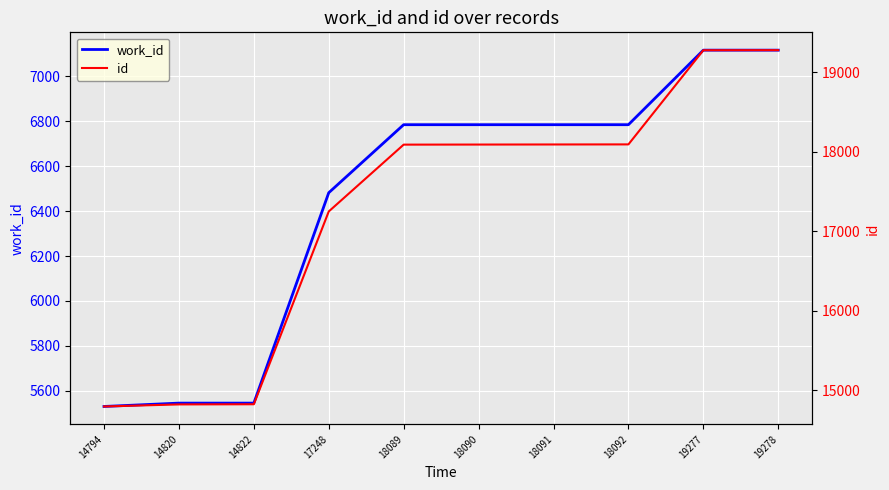

What is the spread (max minus min) of values at 19277?

12160